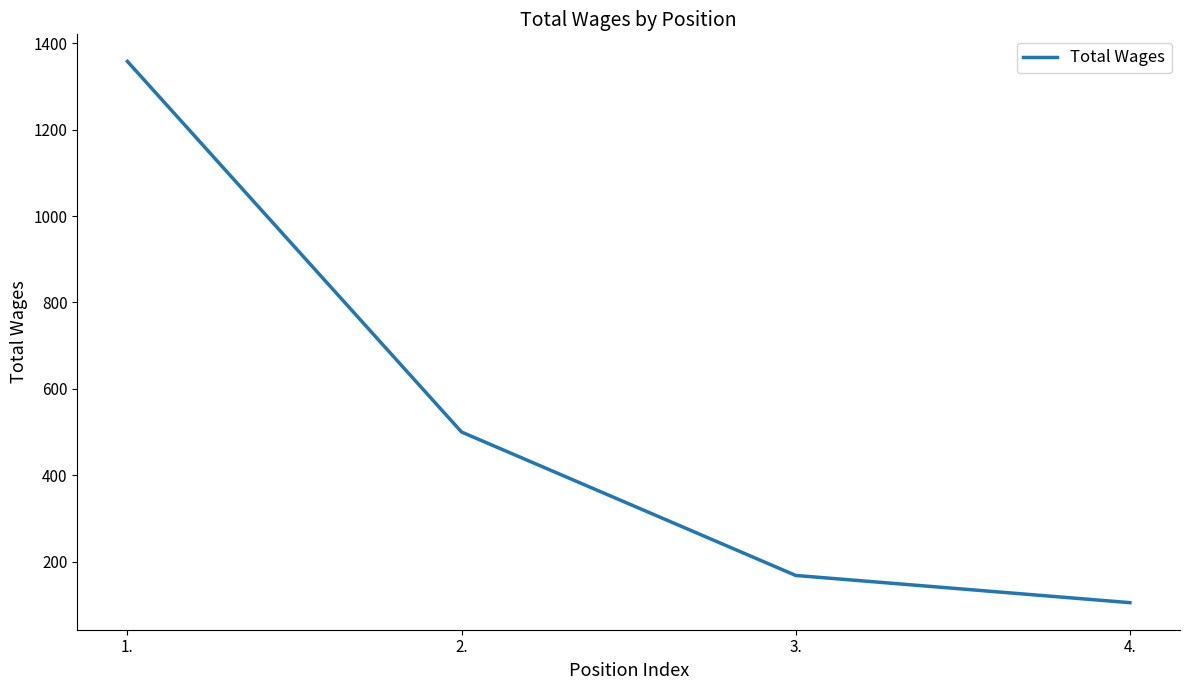

How many lines are shown in the chart?

1